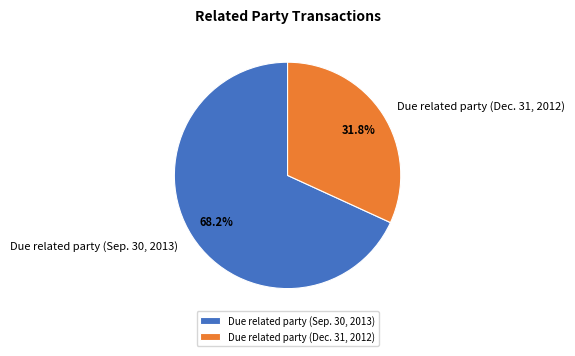

To the nearest percent, what is the combined percentage of Due related party (Dec. 31, 2012) and Due related party (Sep. 30, 2013)?

100%